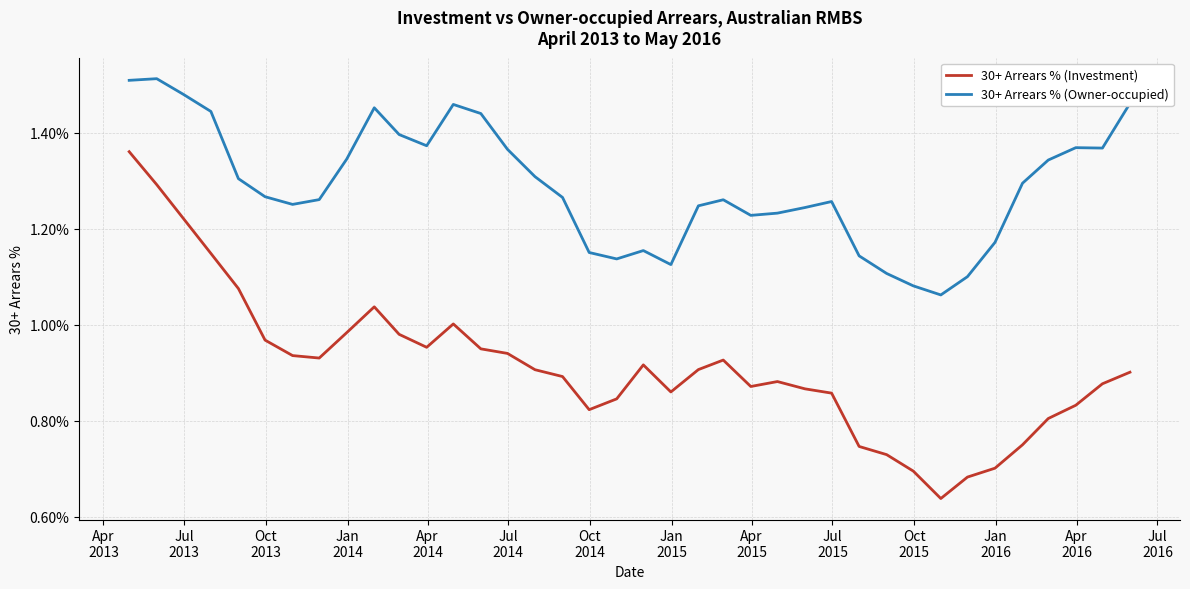

Rank the series by their average value, from highest to lowest.

30+ Arrears % (Owner-occupied), 30+ Arrears % (Investment)